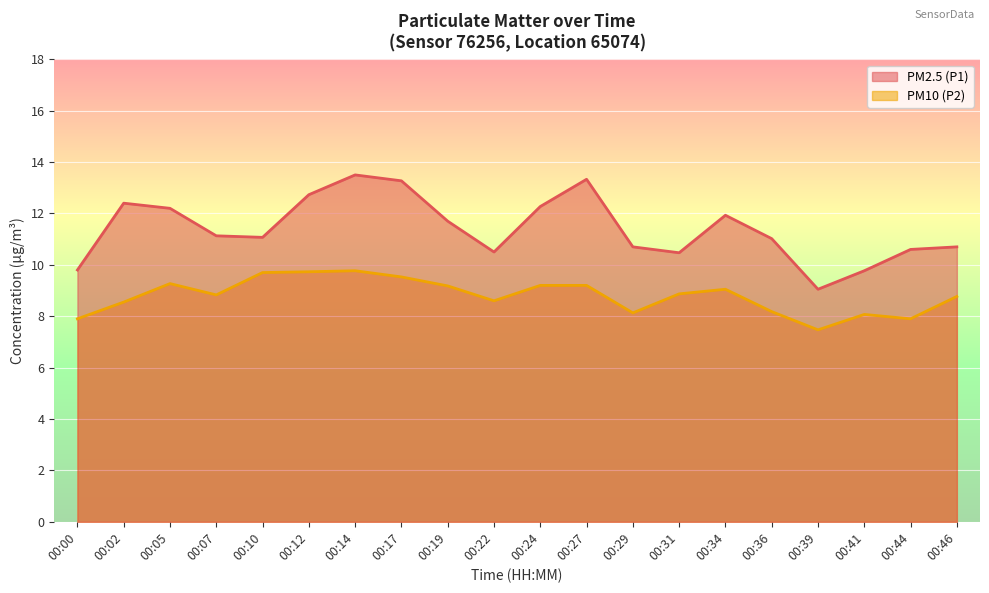

In PM10 (P2), how many points are lower than both neighbors (excluding endpoints)?

5